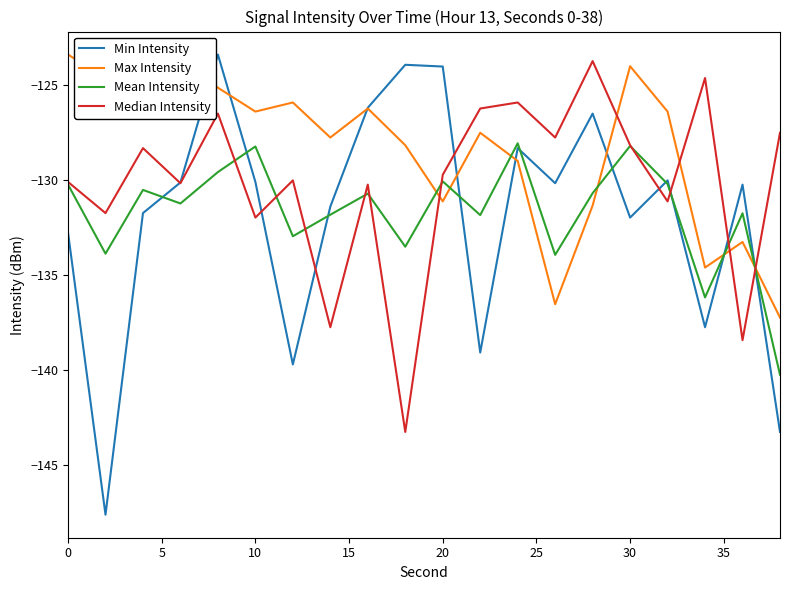

True or false: Max Intensity has more than 2 interior local peaks.

True